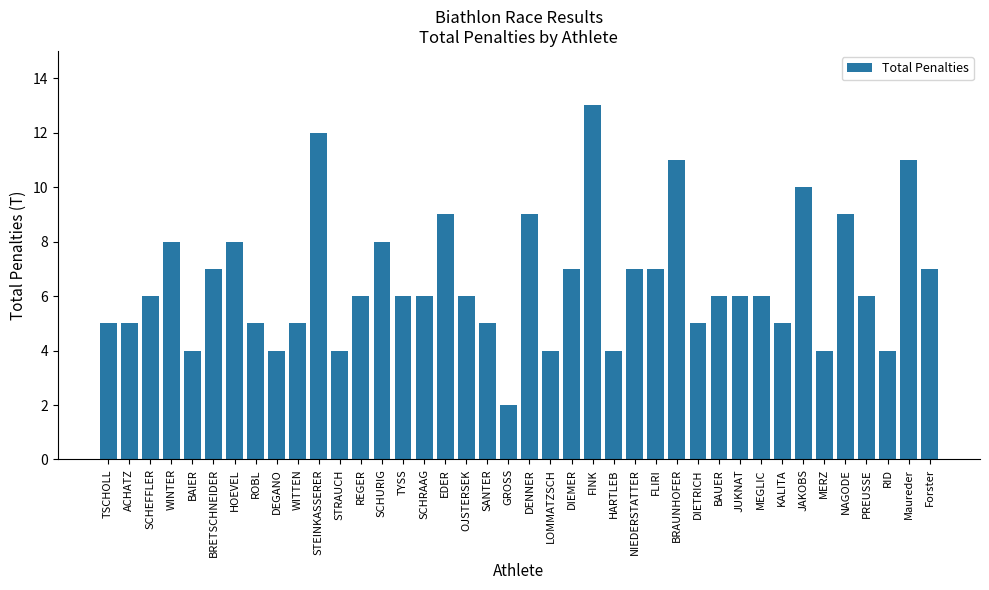

What is the smallest value displayed?

2